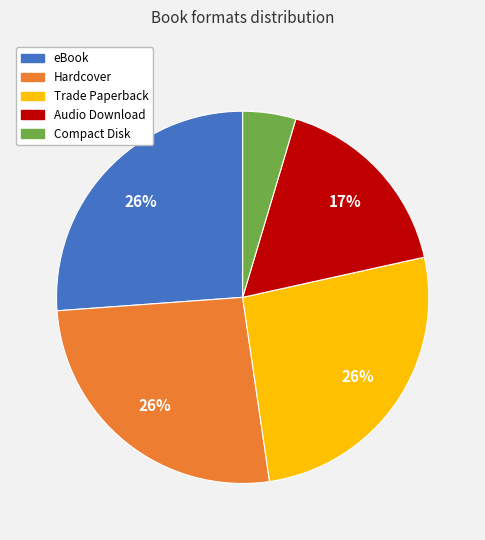

Does Hardcover account for over 50% of the chart?

No